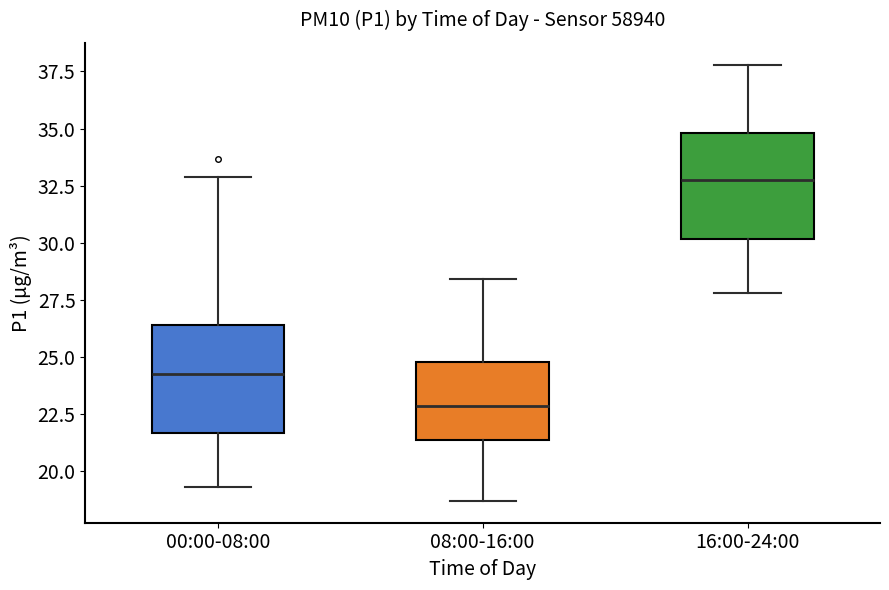

Which box has the highest median line?

16:00-24:00